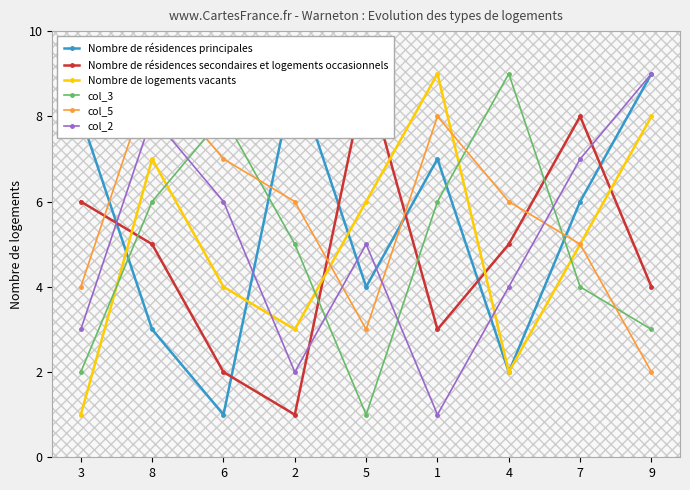

Reading left to right, extract all data points from this chart.

Nombre de résidences principales: 8	3	1	9	4	7	2	6	9
Nombre de résidences secondaires et logements occasionnels: 6	5	2	1	9	3	5	8	4
Nombre de logements vacants: 1	7	4	3	6	9	2	5	8
col_3: 2	6	8	5	1	6	9	4	3
col_5: 4	9	7	6	3	8	6	5	2
col_2: 3	8	6	2	5	1	4	7	9